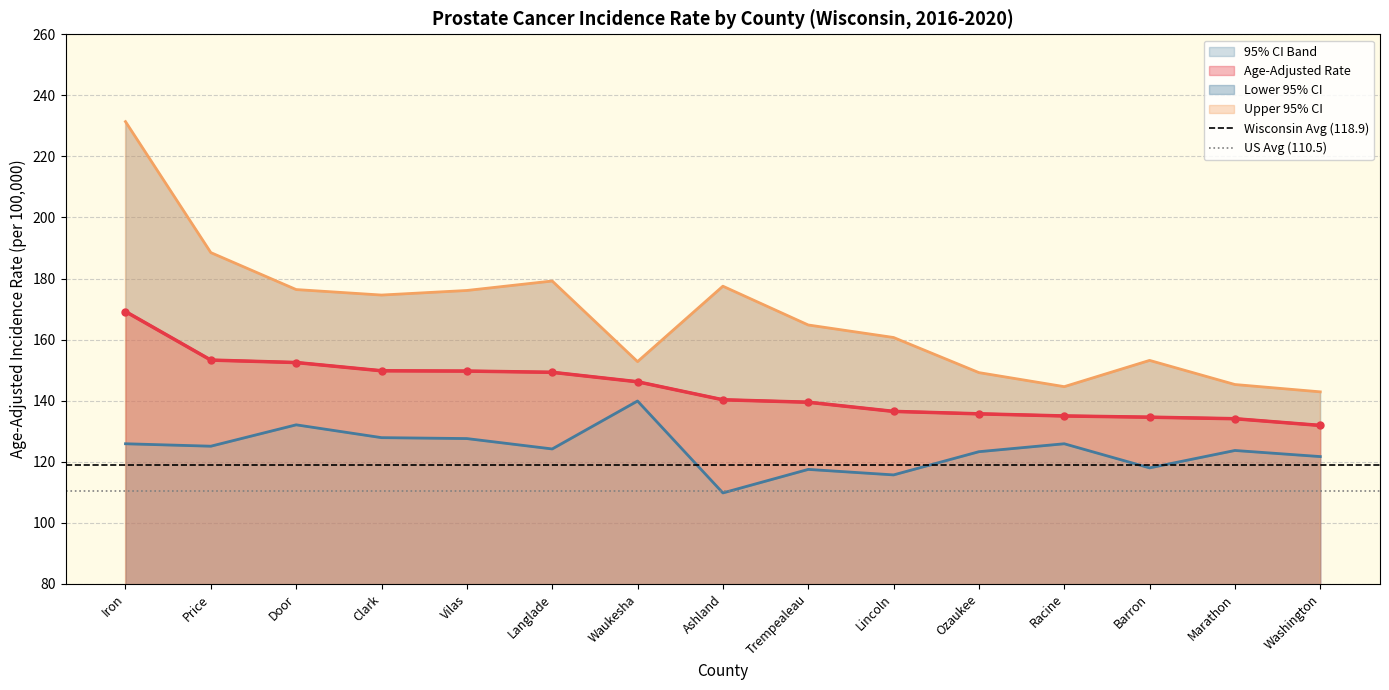

What is the highest value of the Age-Adjusted Rate series?

169.2